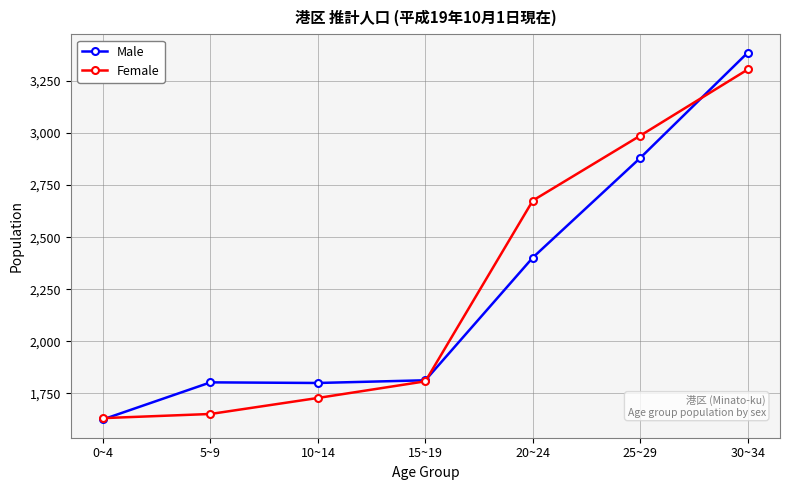

What is the difference between the maximum and minimum values in the Female series?

1676